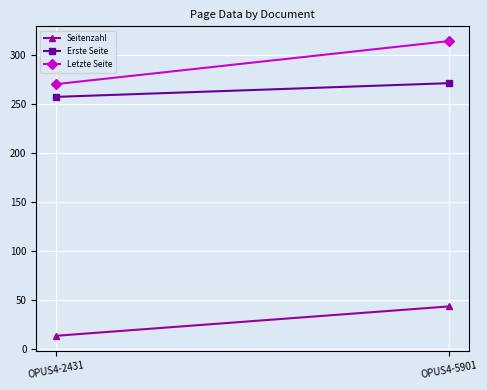

Count the number of data series in this chart.

3